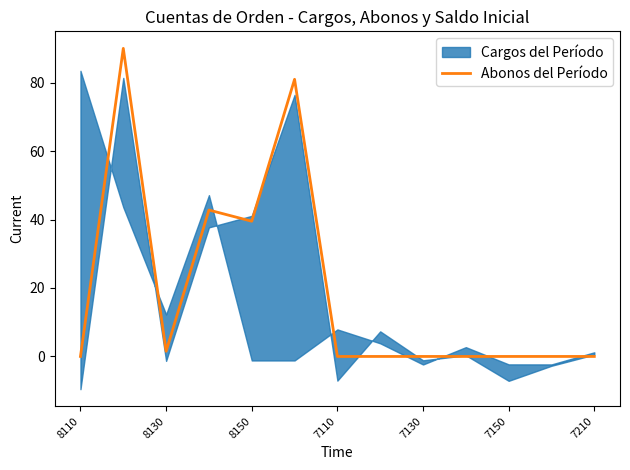

Between 7130 and 7210, which is larger?

7130